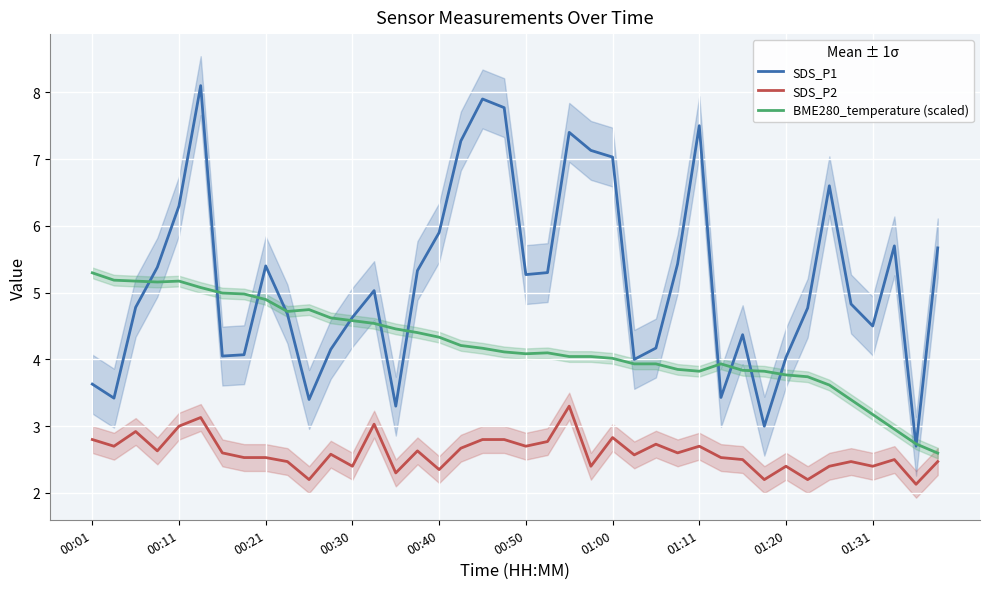

True or false: SDS_P2 and SDS_P1 intersect in this chart.

False